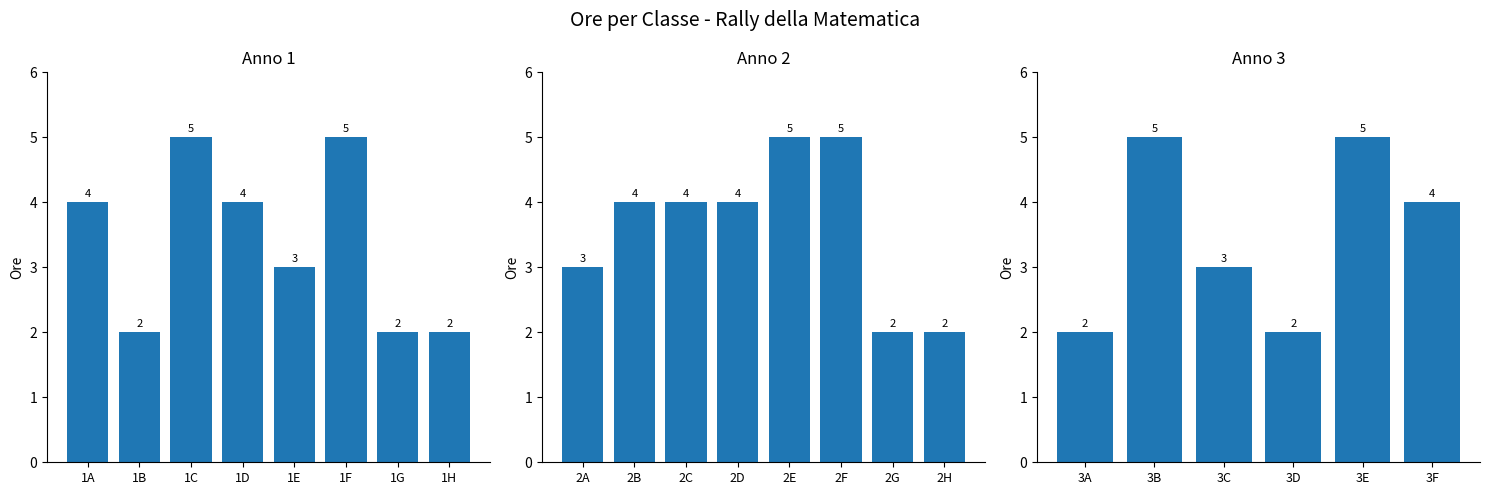

Which has a higher value, 2H or 1F?

1F